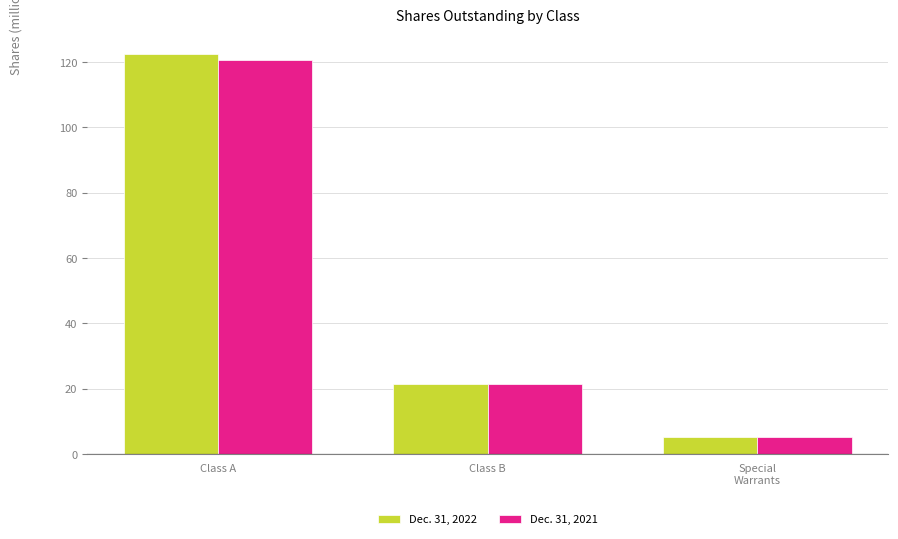

At how many categories does at least one series exceed 71?

1